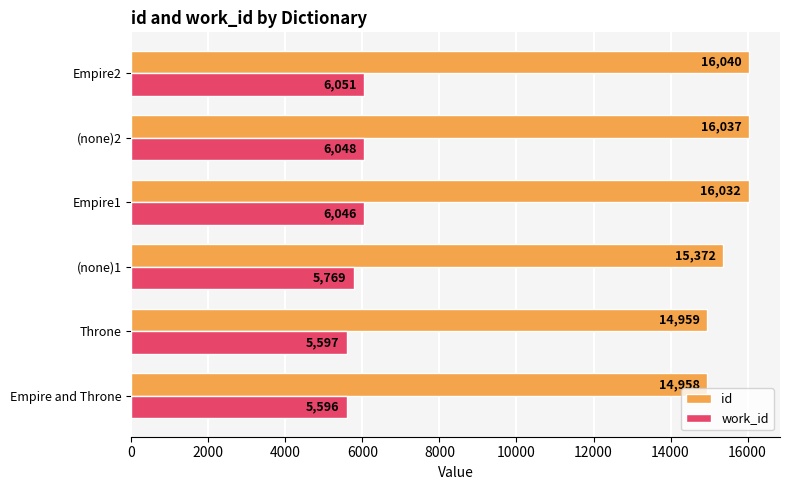

At how many categories does at least one series exceed 11467?

6